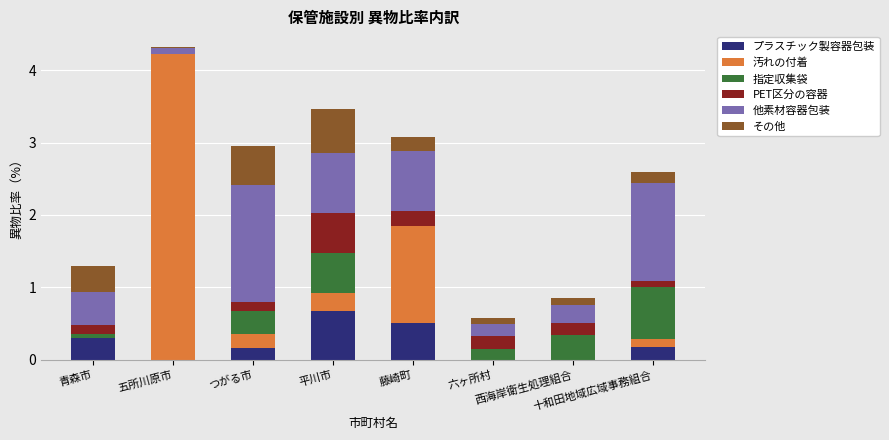

What is the maximum value for プラスチック製容器包装?

0.7